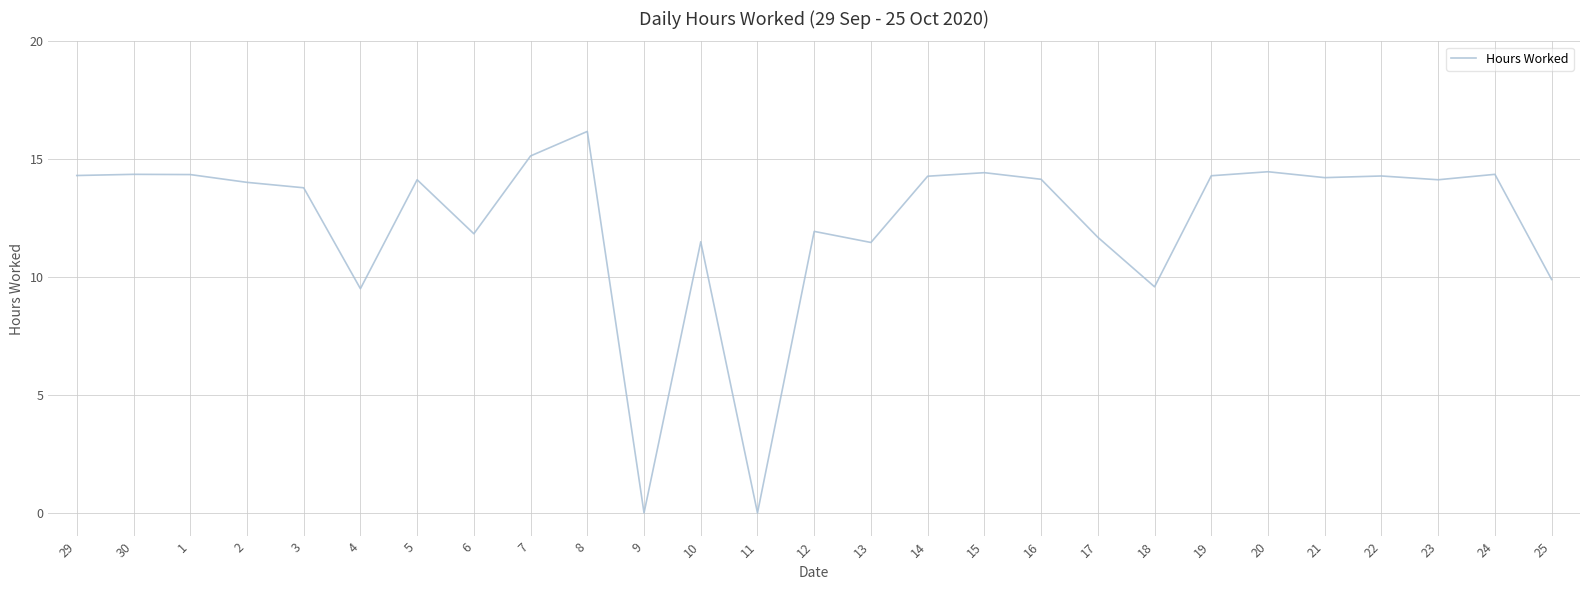

What is the greatest value displayed?

16.2